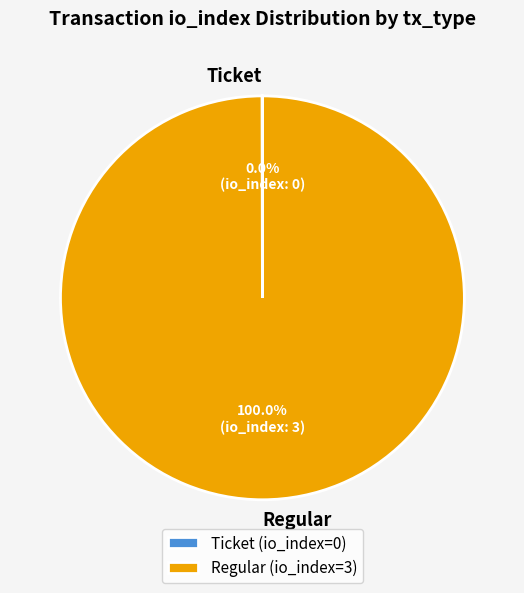

Does any single category account for the majority?

Yes